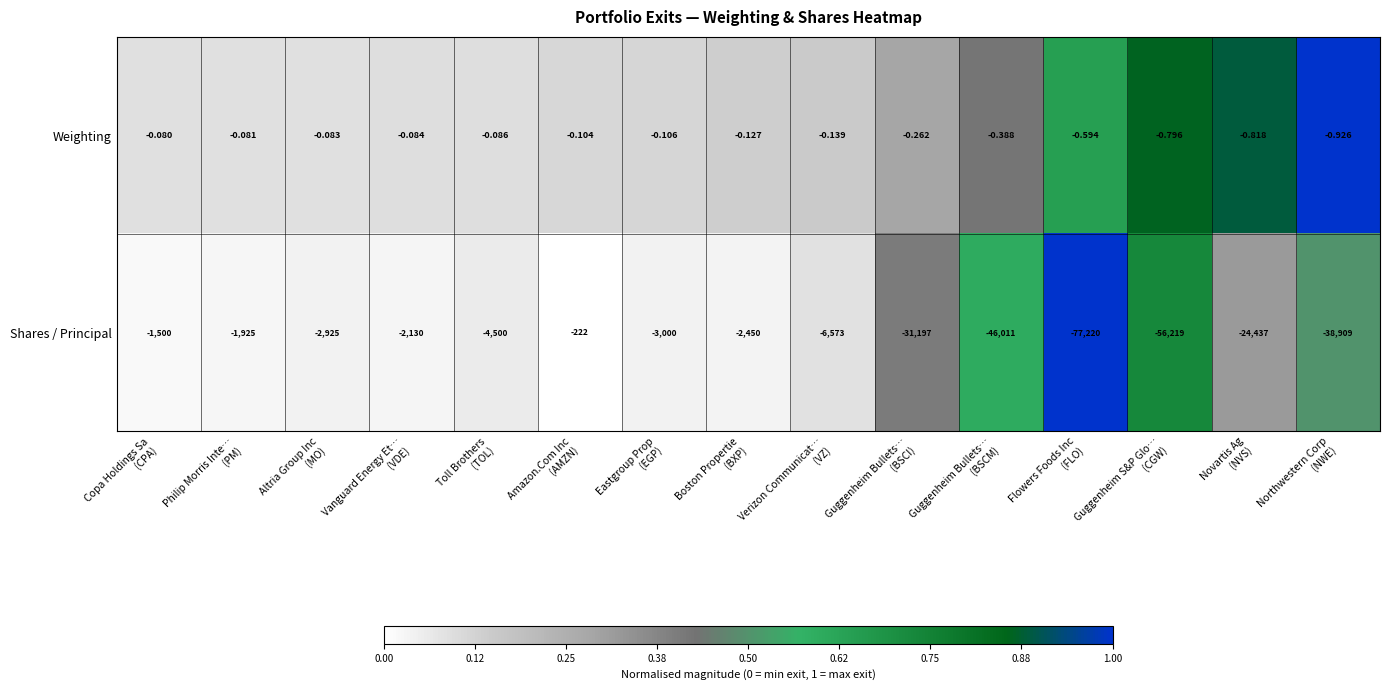

List the series in order of their peak value, lowest first.

Shares / Principal, Weighting